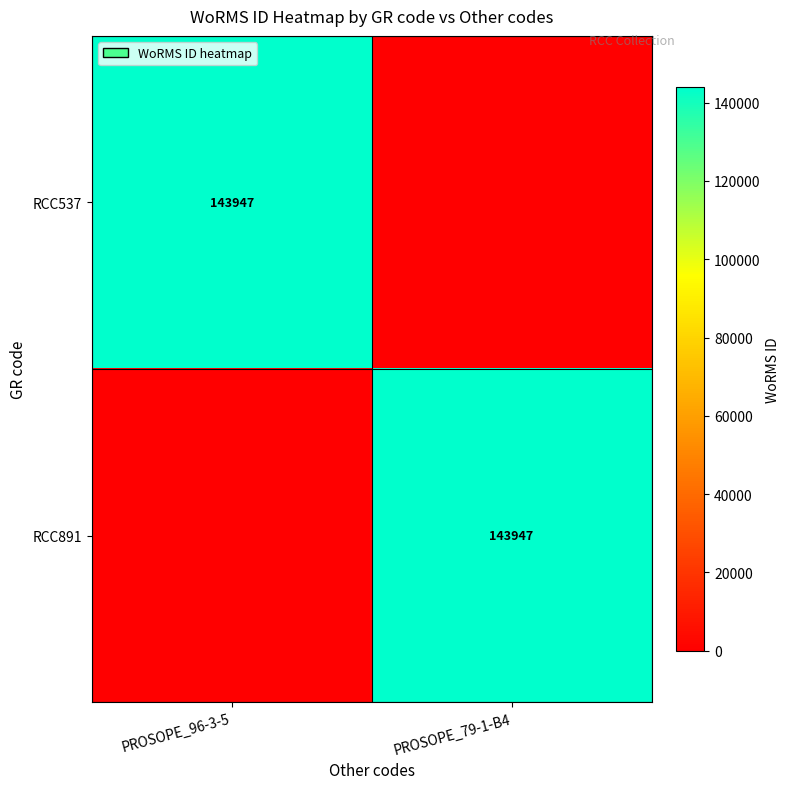

At which category is the sum across all series the highest?

PROSOPE_96-3-5